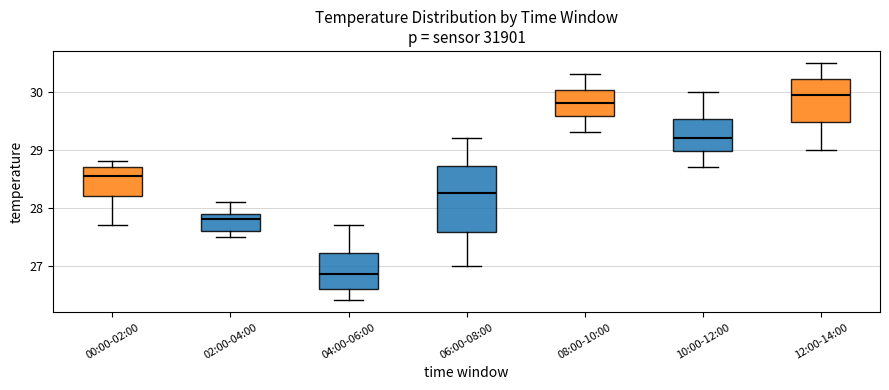

Which box has the highest median line?

12:00-14:00